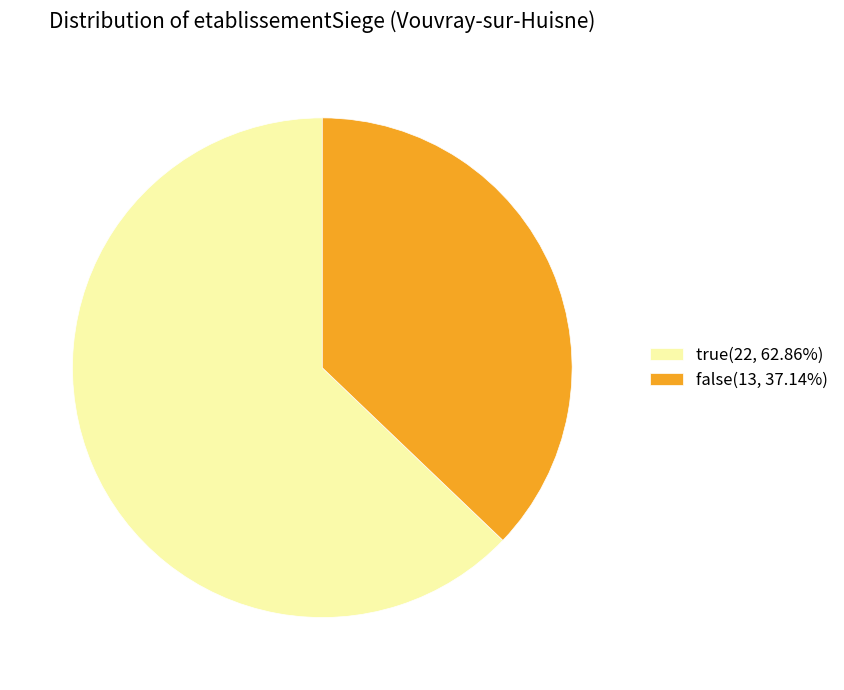

Does true account for over 50% of the chart?

Yes